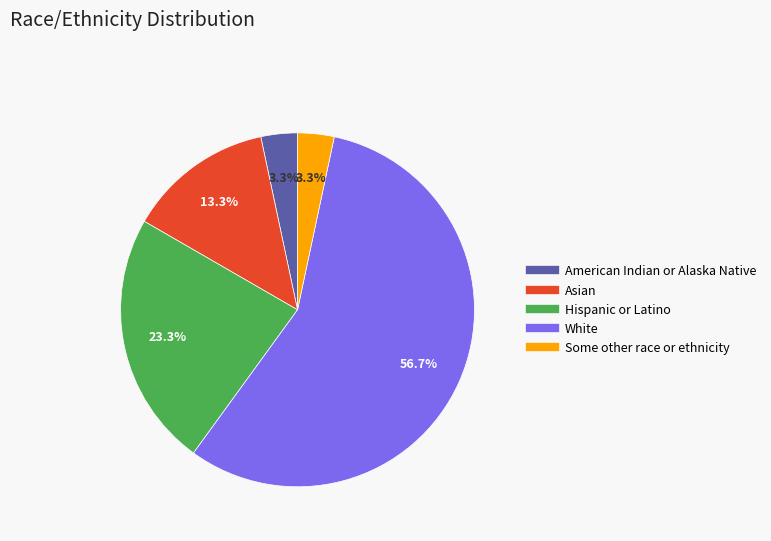

What is the largest slice in the pie chart?

White